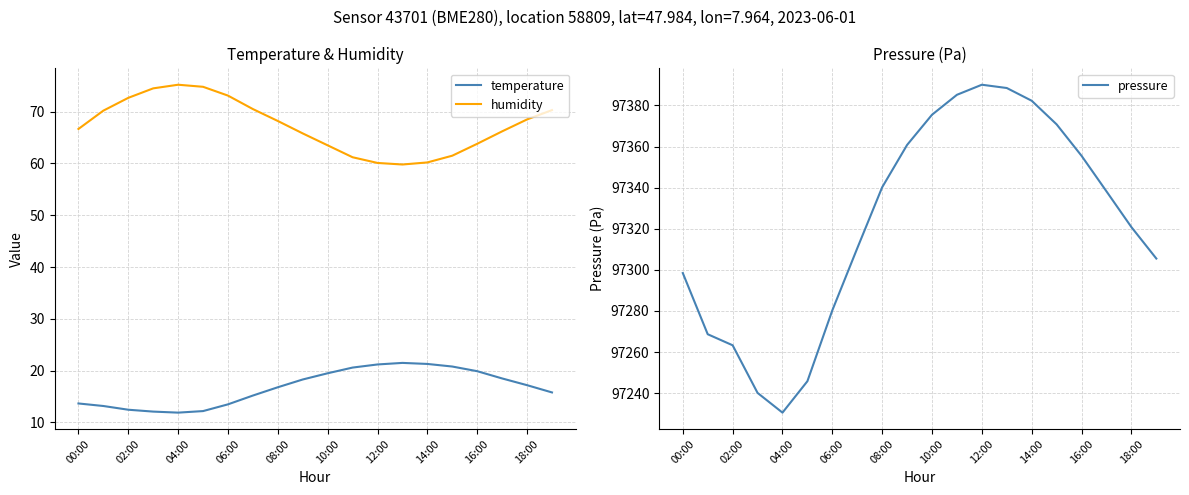

What is the value of the temperature point at the 12th from the left?

20.6